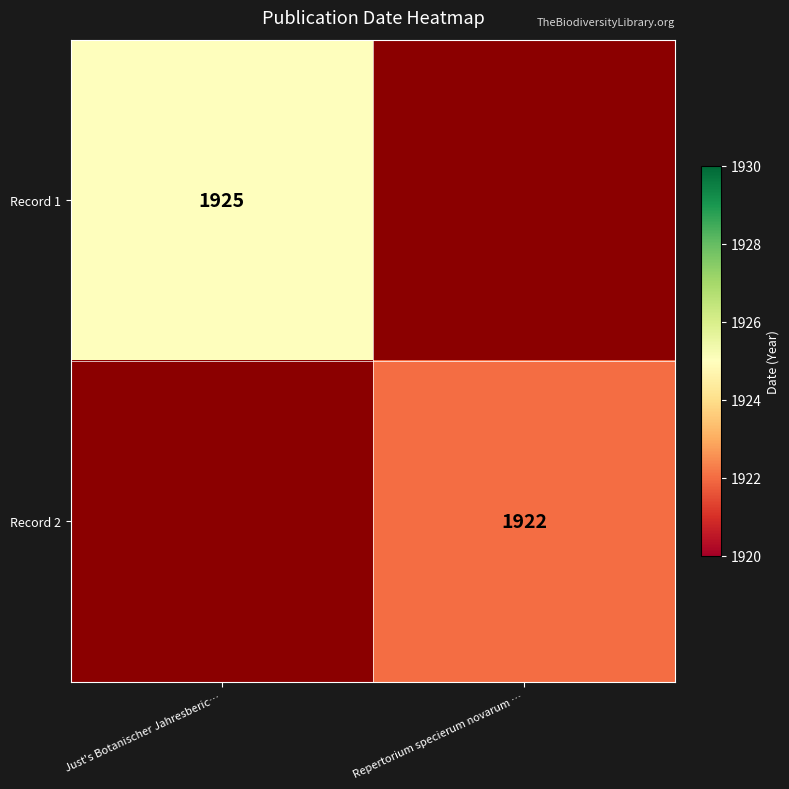

Is it true that Record 1 equals 2593 at Just's Botanischer Jahresberic…?

False